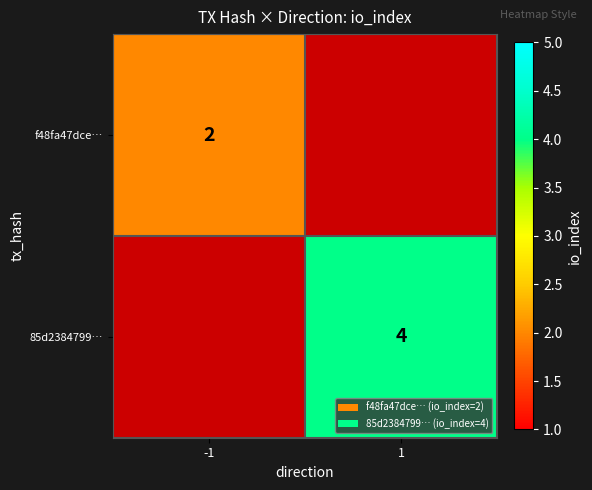

Is the value of f48fa47dce… at -1 greater than the value of 85d2384799… at 1?

No